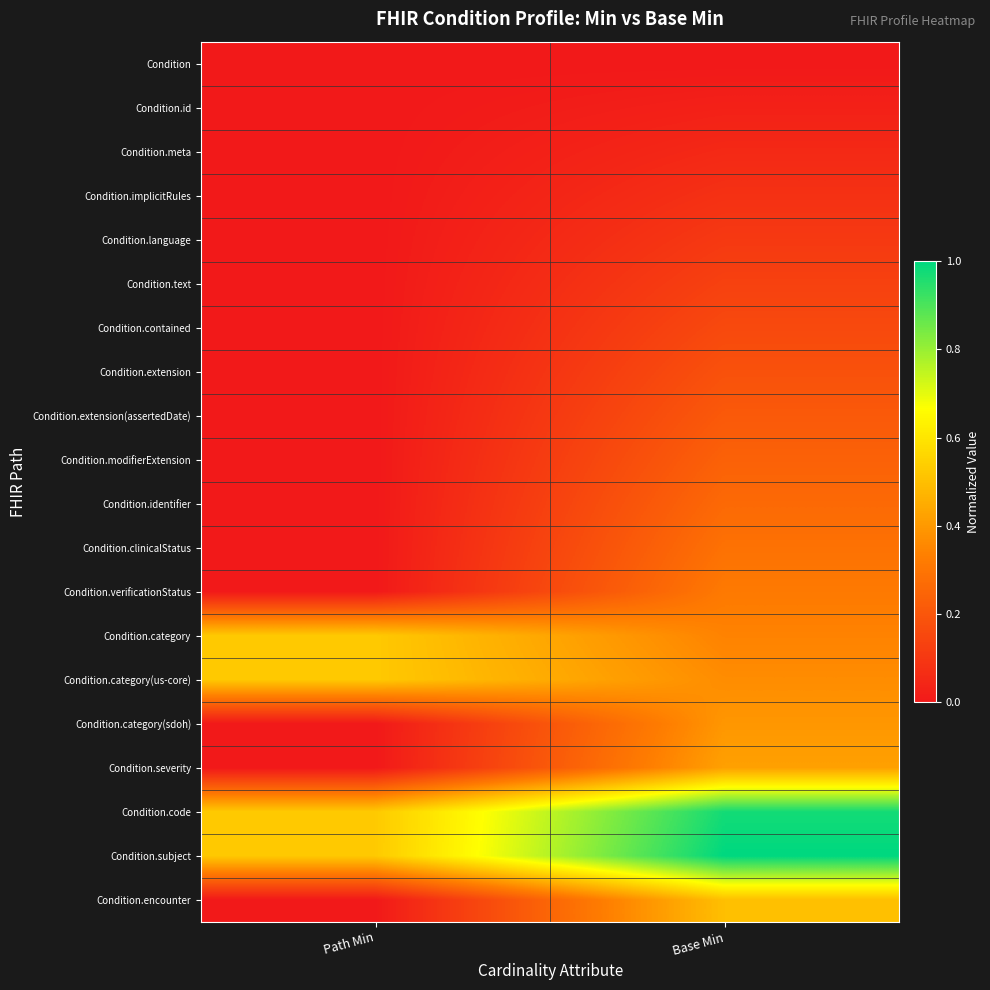

What is the spread (max minus min) of values at Base Min?

1.0